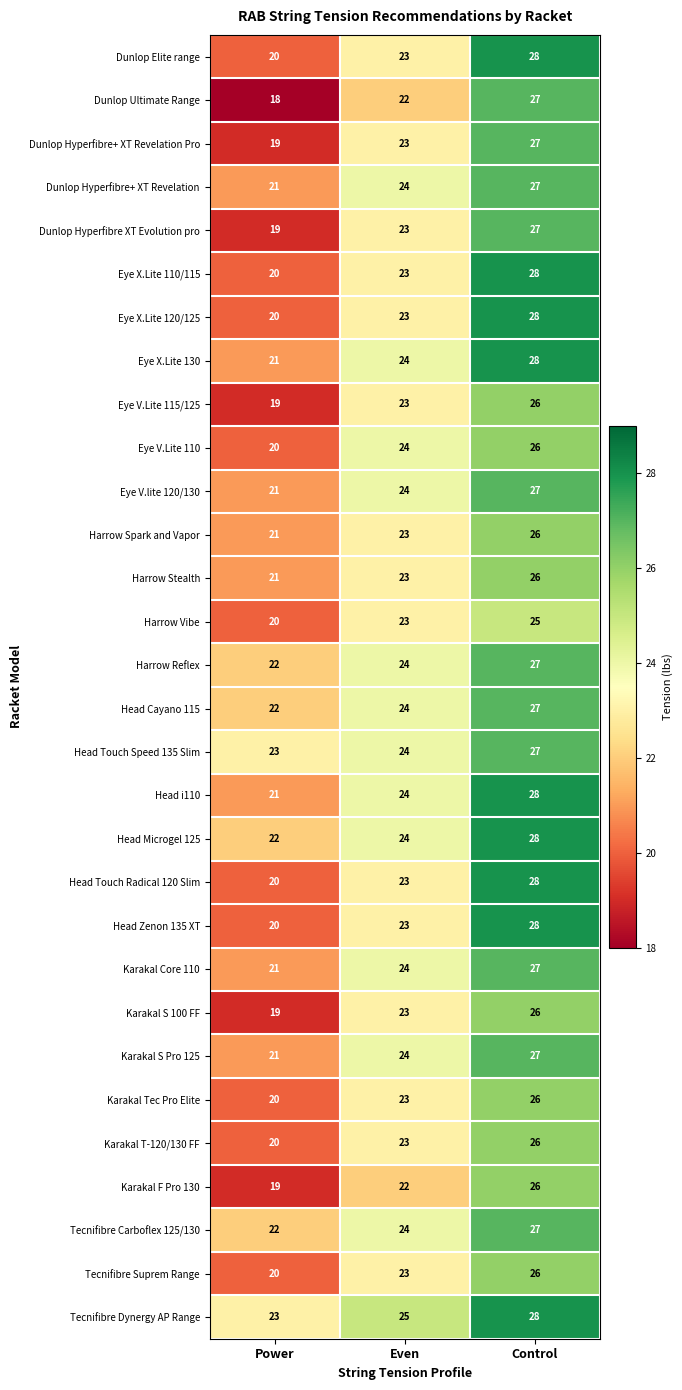

What is the smallest value displayed?

18